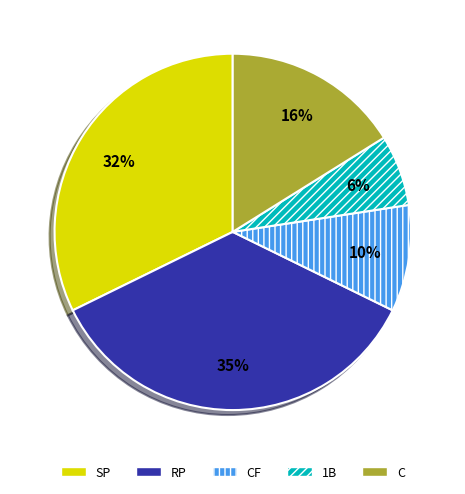

What percentage is the RP slice, to the nearest percent?

35%